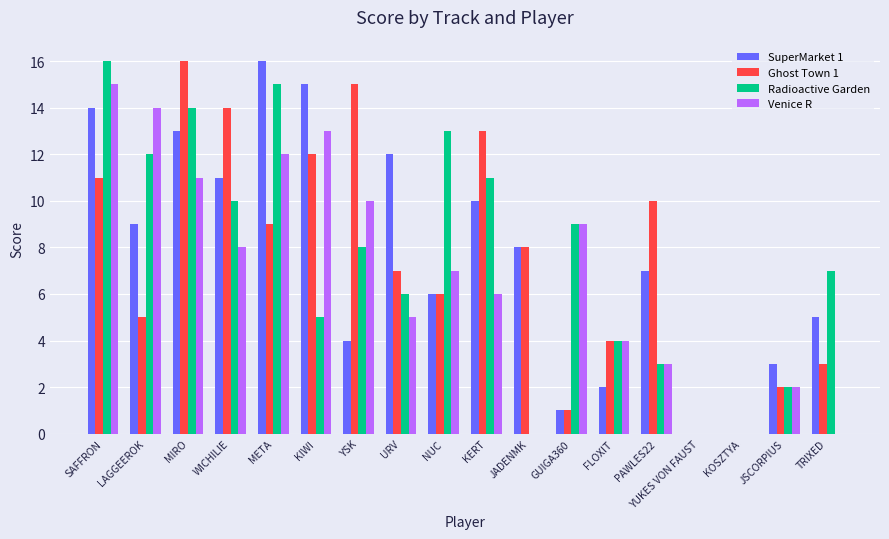

True or false: Radioactive Garden has a value of 11 at YUKES VON FAUST.

False